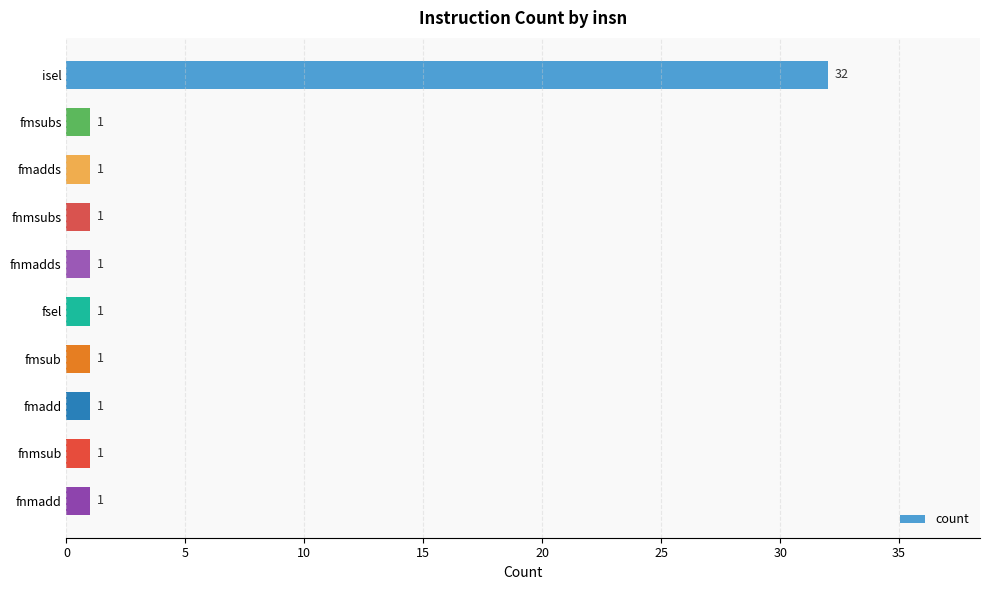

What position from the top is fnmadd?

10